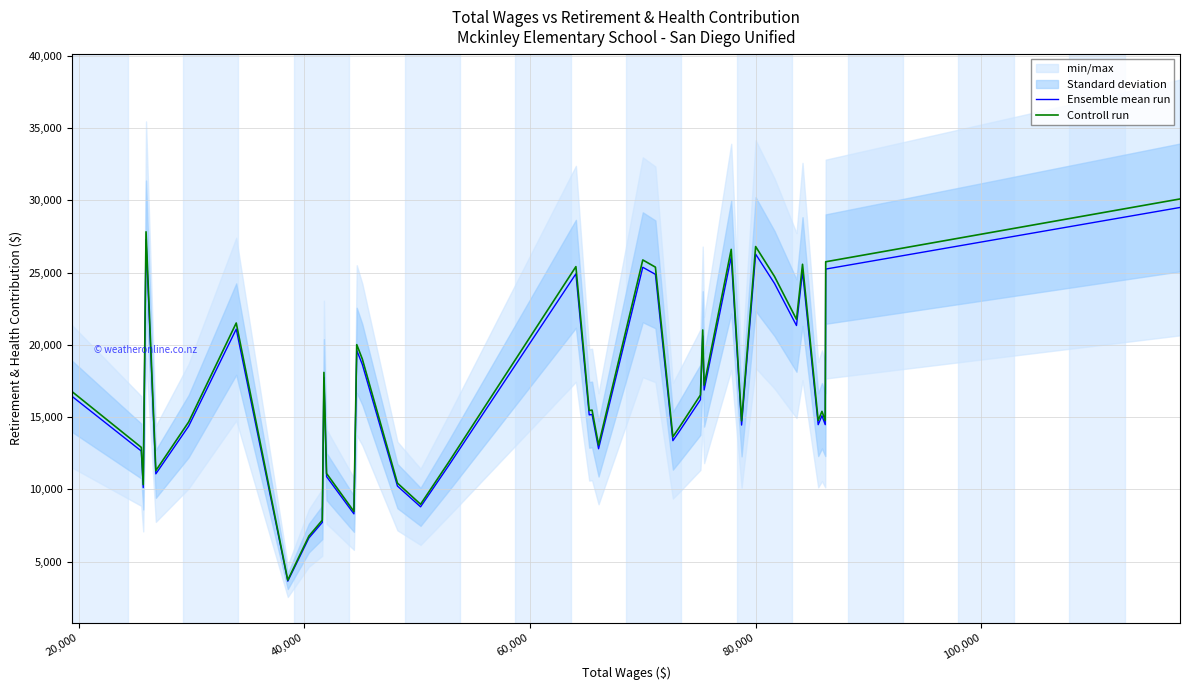

True or false: Controll run and Ensemble mean run cross at least once.

False